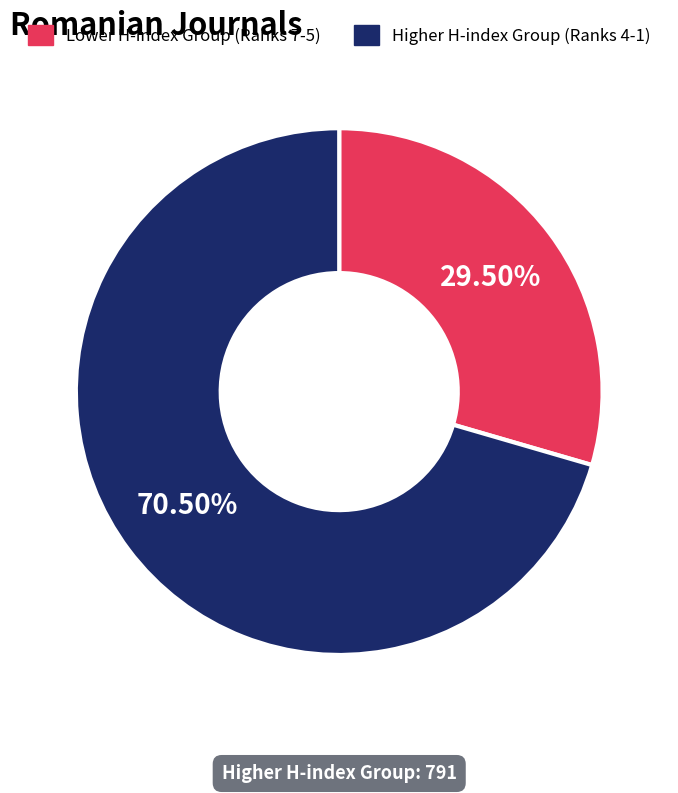

To the nearest percent, what is the average slice percentage?

50%